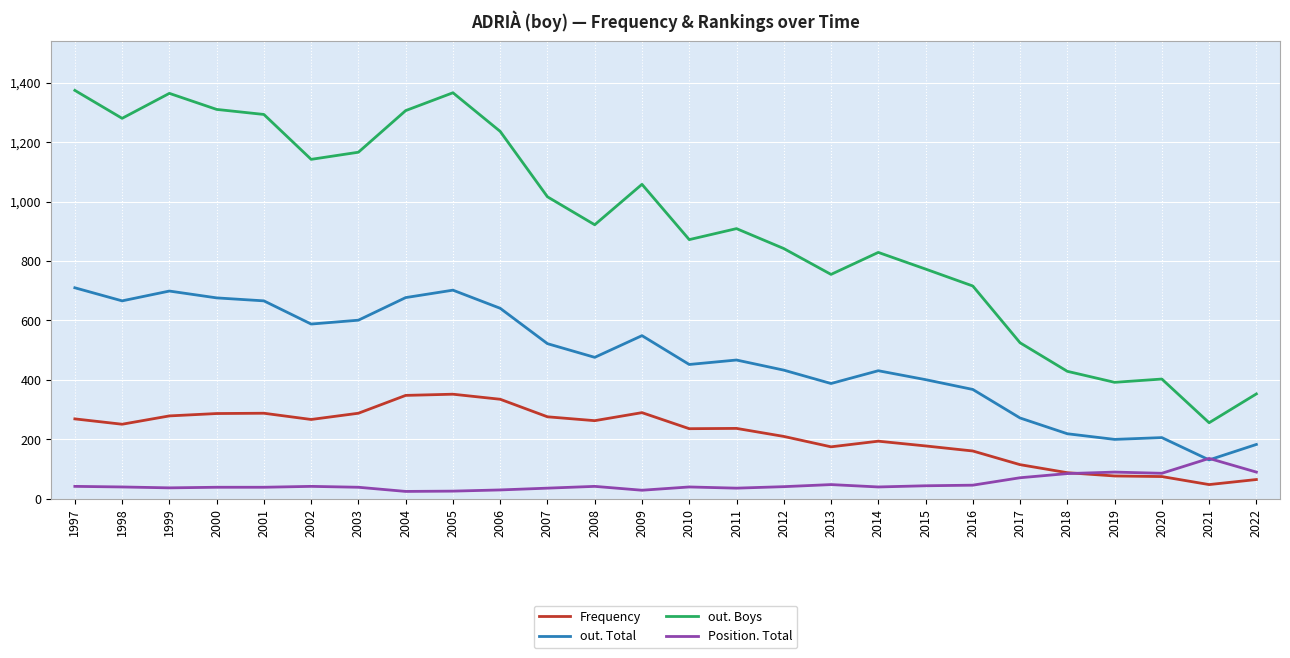

The value of out. Boys at 2014 is 829. True or false?

True